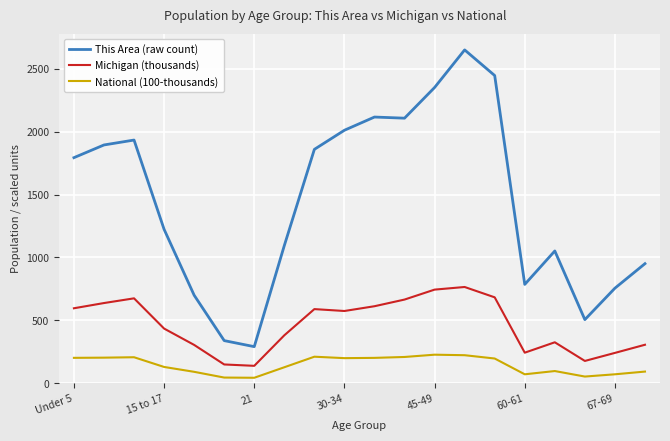

True or false: Michigan (thousands) and This Area (raw count) intersect in this chart.

False